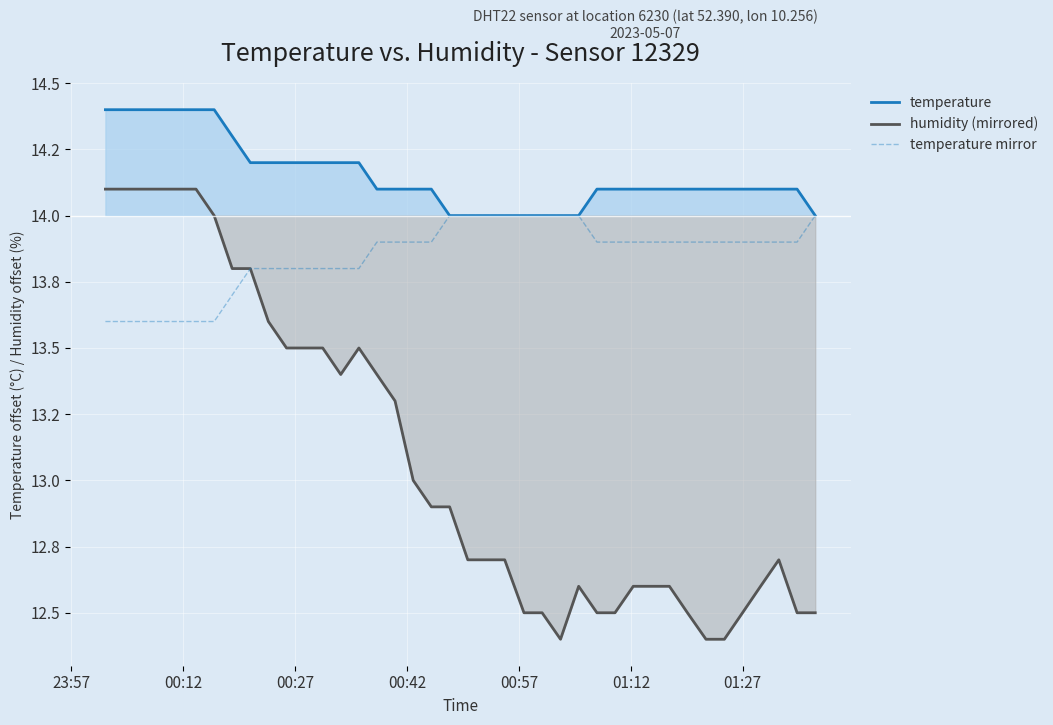

What are all the series names shown in the legend?

temperature, humidity (mirrored), temperature mirror